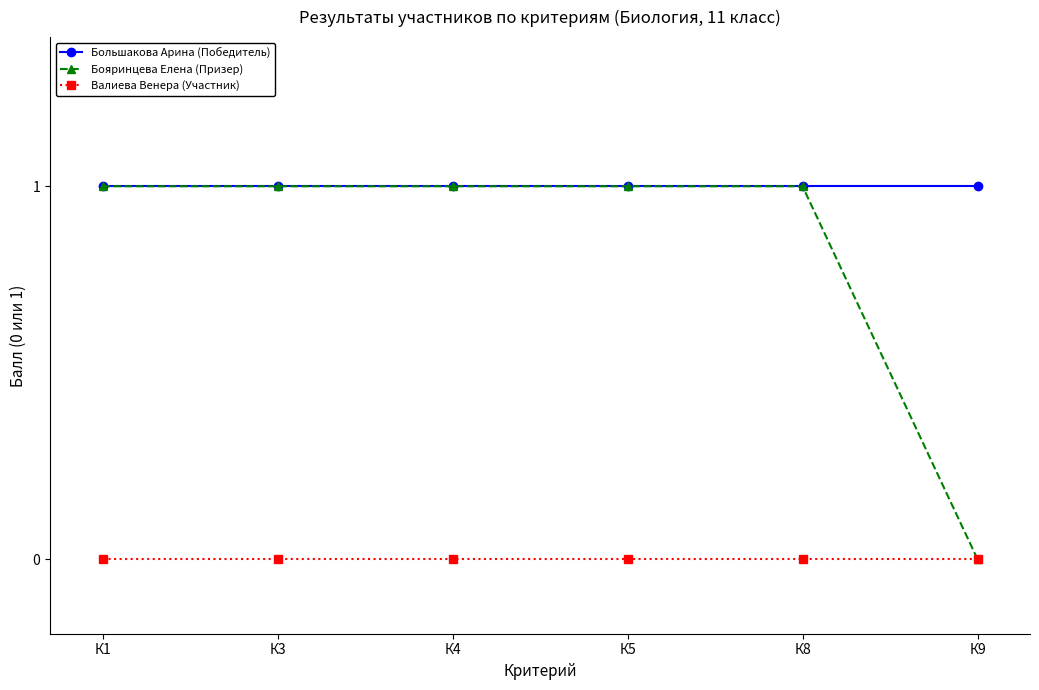

Which series has the largest total across all categories?

Большакова Арина (Победитель)